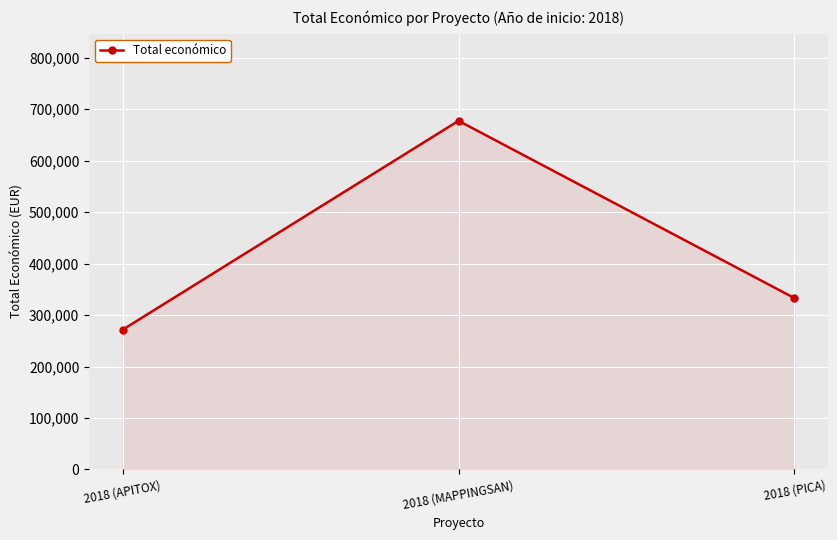

At which category does the chart reach its peak across all series?

2018 (MAPPINGSAN)